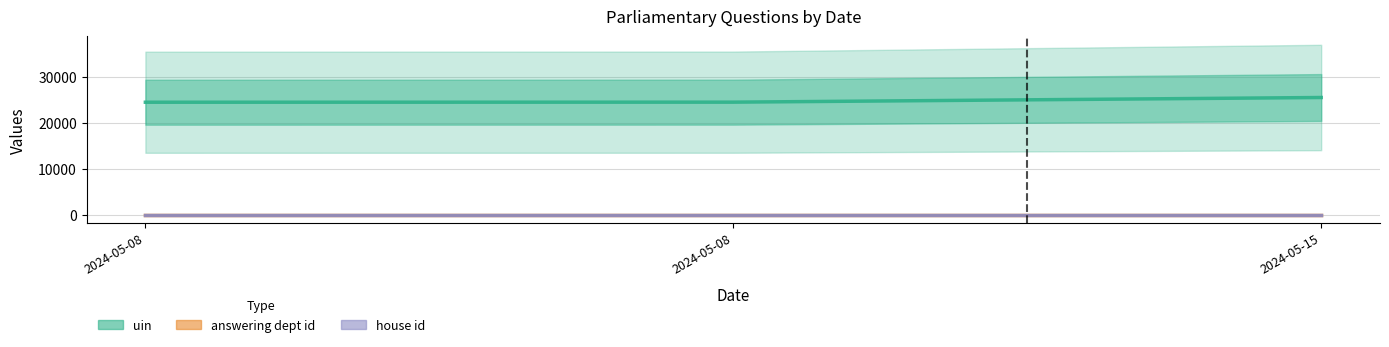

What is the average value of the answering dept id series?

14